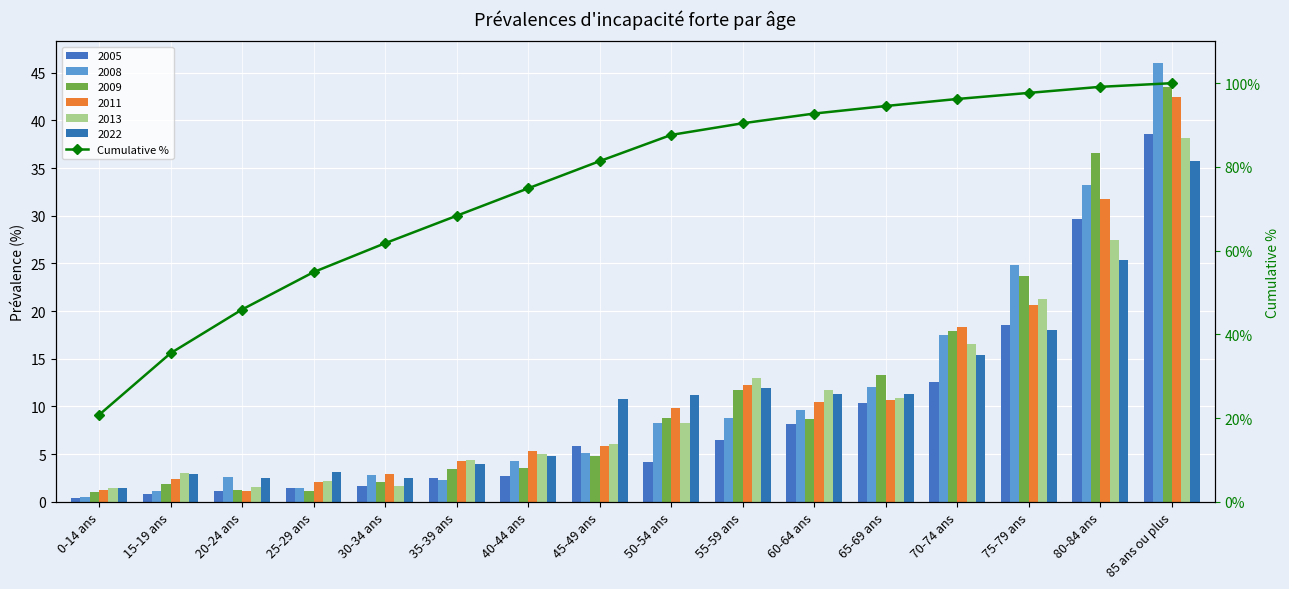

The chart shows a value of 54.9 at 25-29 ans. True or false?

True